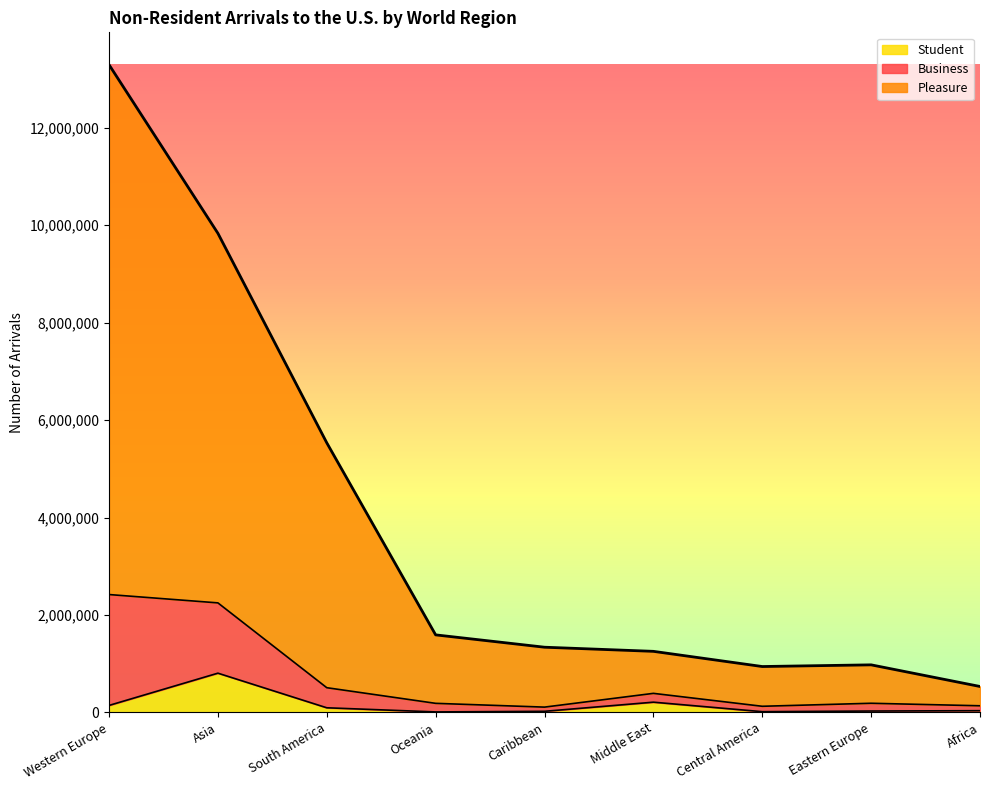

How many lines are shown in the chart?

3